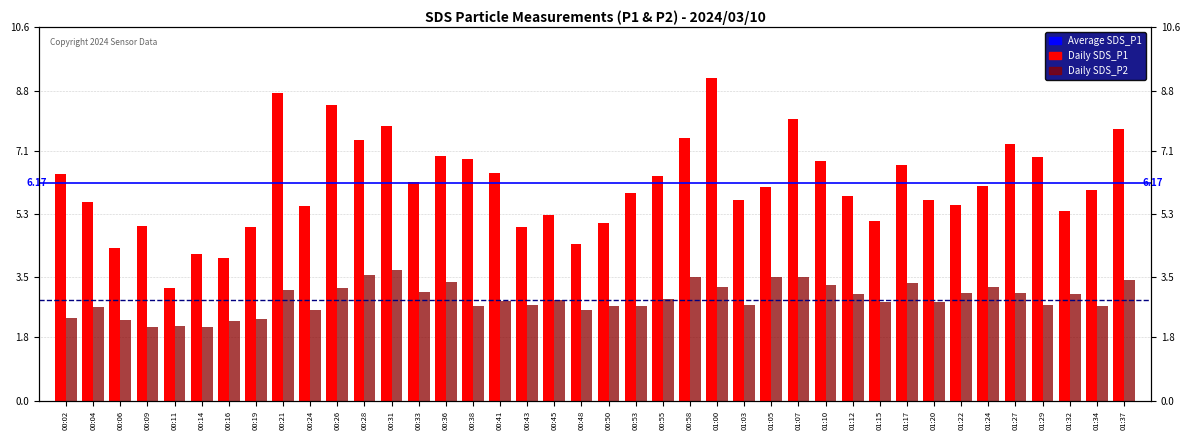

How many bars are there in each group?

2